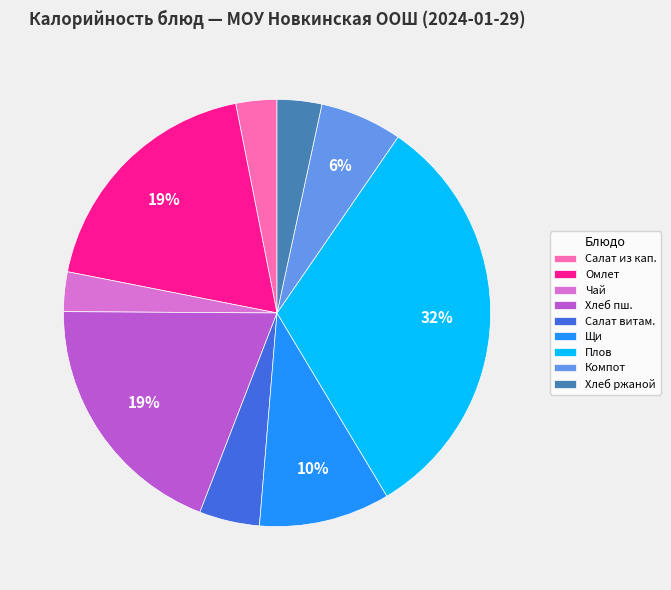

Between Компот and Хлеб ржаной, which is larger?

Компот